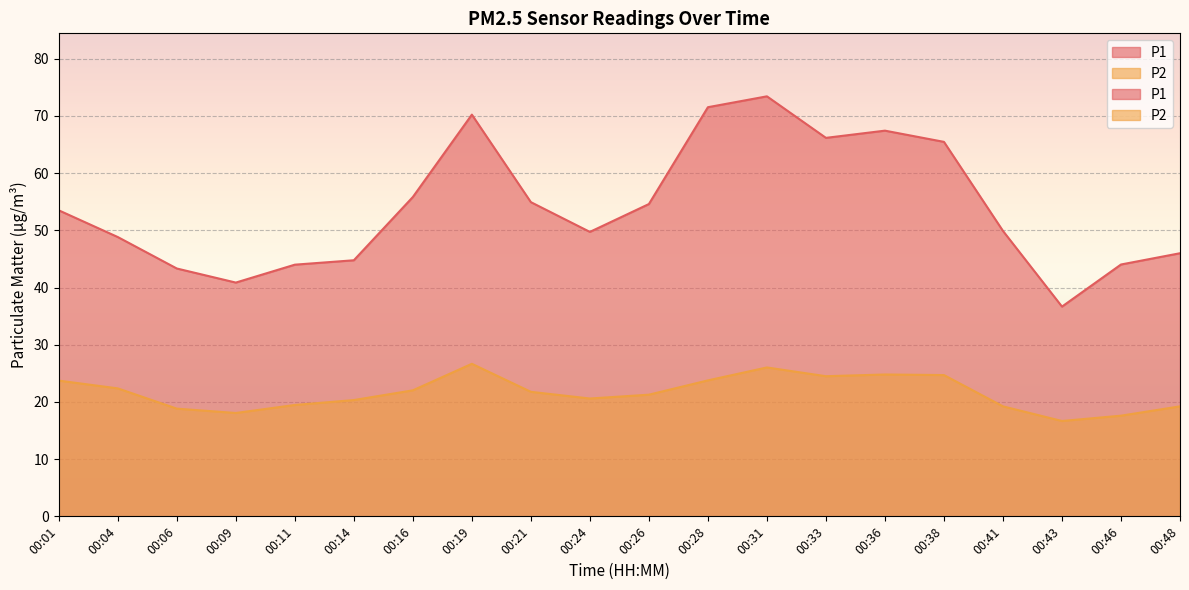

How many distinct data groups are displayed?

2